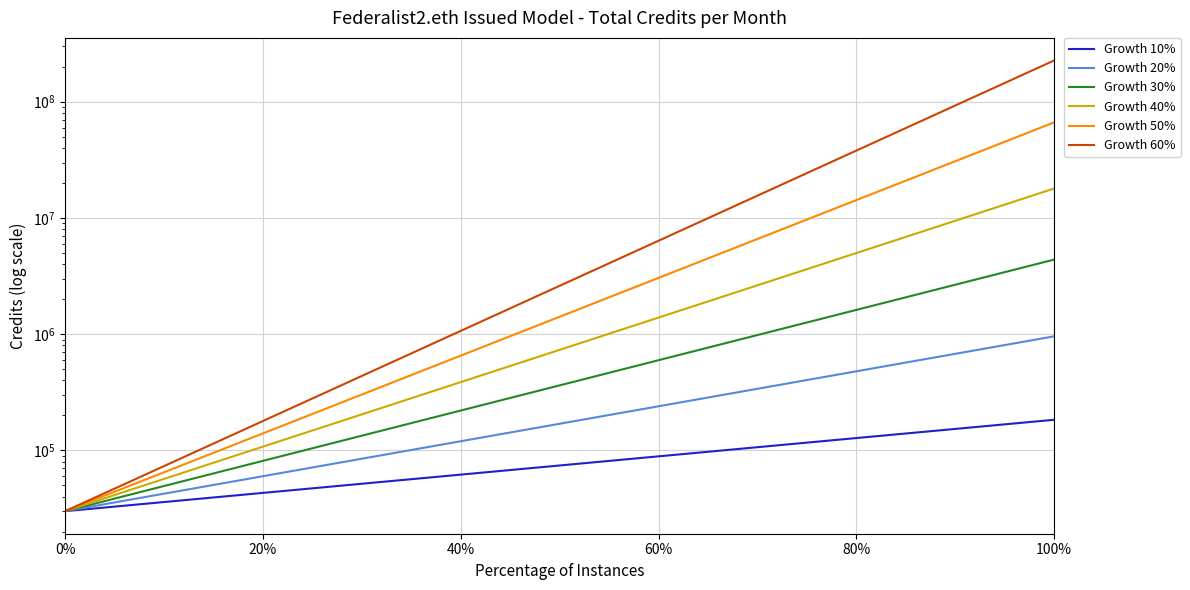

Rank the series by their maximum value, from highest to lowest.

Growth 60%, Growth 50%, Growth 40%, Growth 30%, Growth 20%, Growth 10%